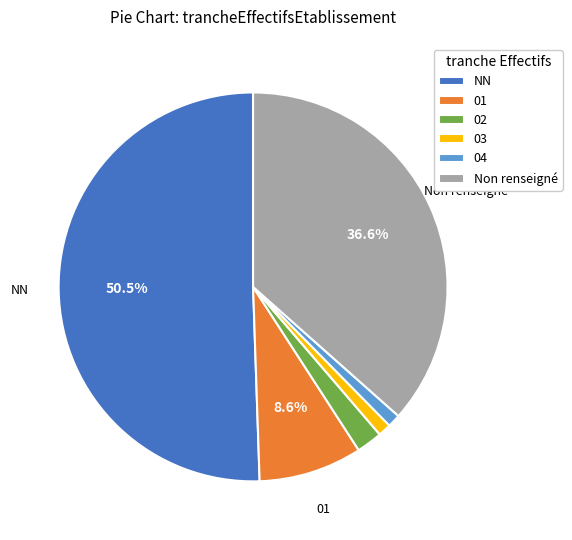

To the nearest percent, what is the difference between the largest and smallest slice percentages?

49%